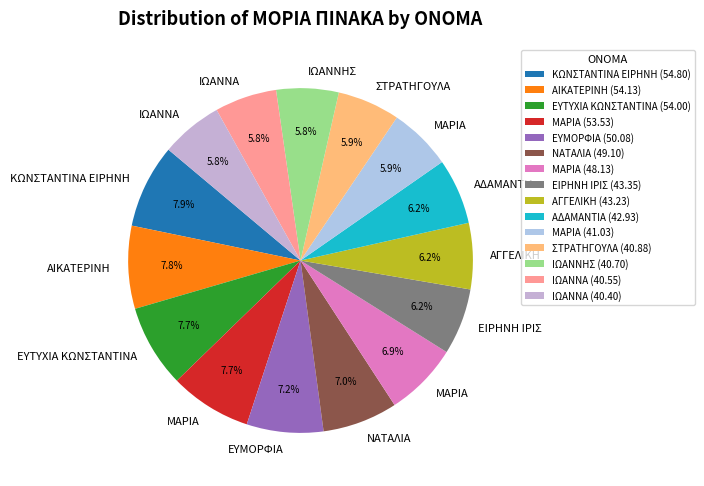

How many slices are in this pie chart?

15